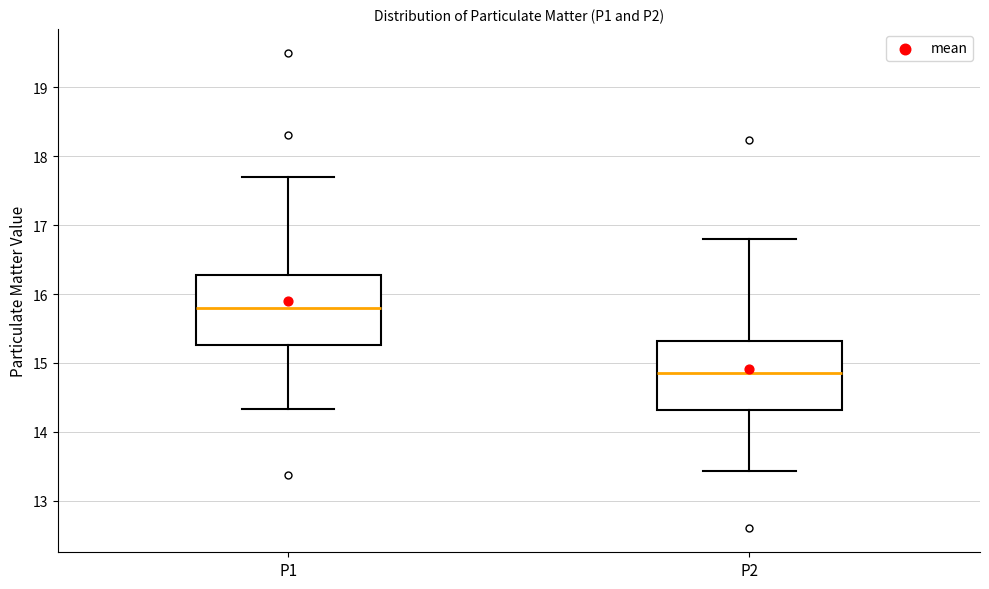

Where is the upper edge of the box for P2 on the y-axis? The values are not printed on the chart, so give them approximately, as read against the axis.

15.3